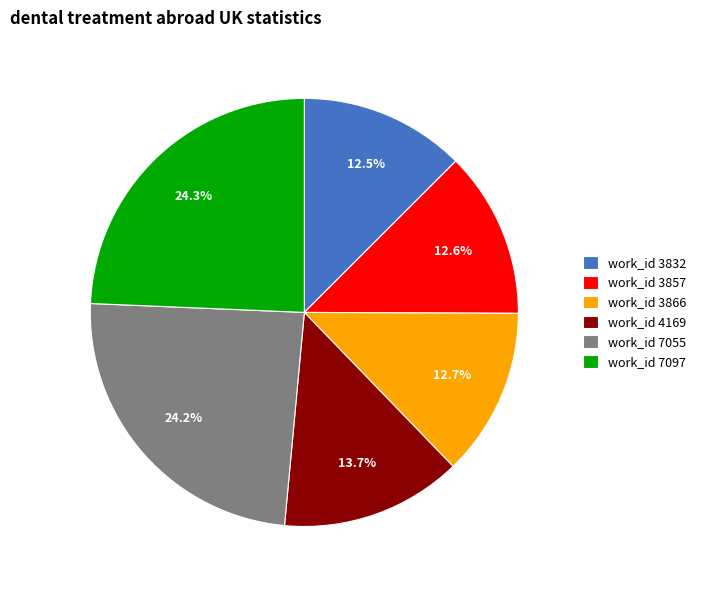

What percentage do work_id 3857 and work_id 7097 together represent?

36.9%